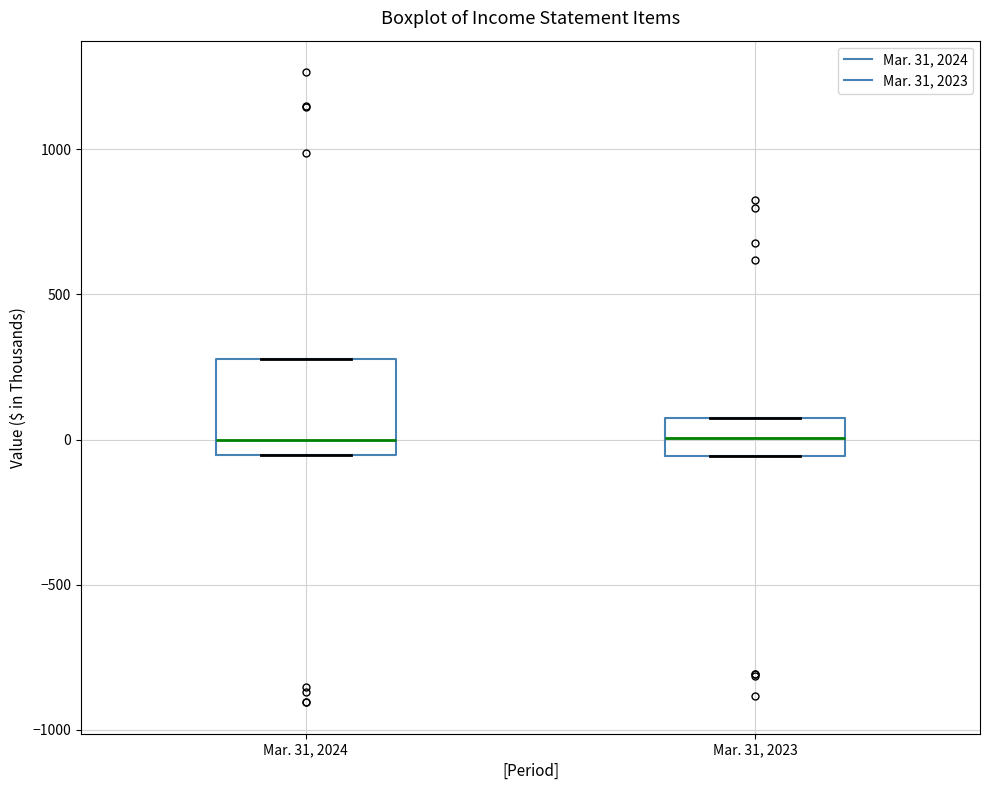

Reading left to right, transcribe this box plot: for each box, give where its median line is, the range the box spans, and where its two whiskers end, as read against the y-axis. The values are not printed on the chart, so give them approximately, as read against the axis.

Mar. 31, 2024: median 0, box -50 to 300, whiskers -50 to 300
Mar. 31, 2023: median 0, box -50 to 100, whiskers -50 to 100